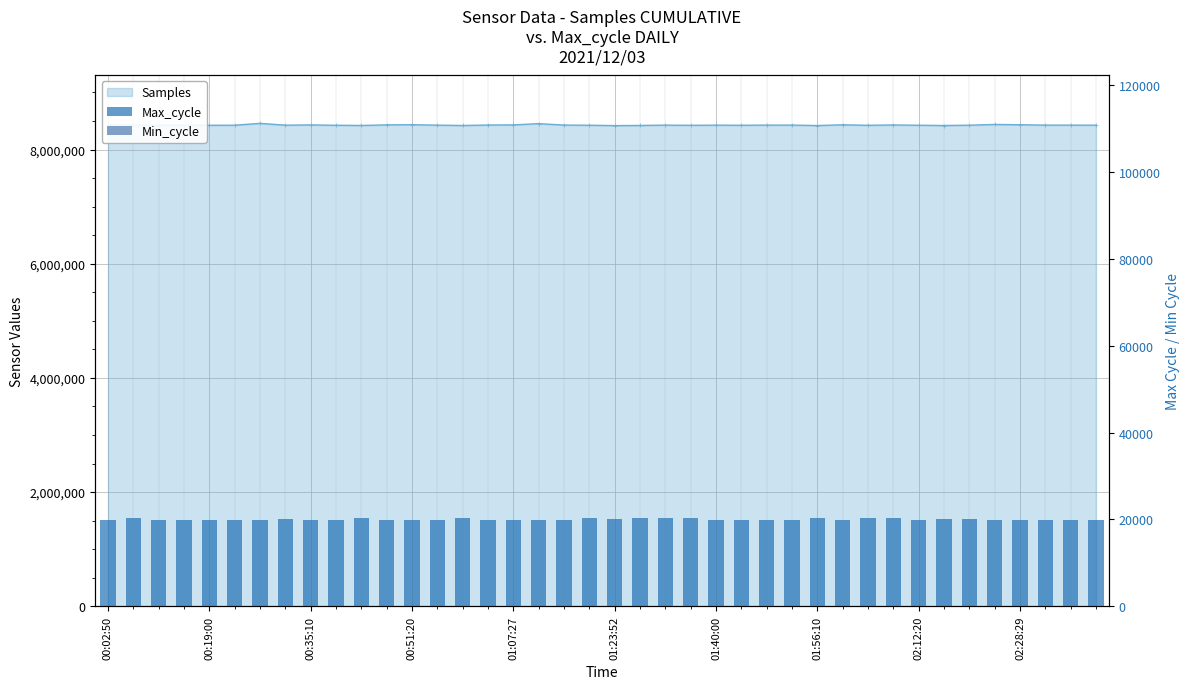

How many data points in Max_cycle are less than 19964?

20